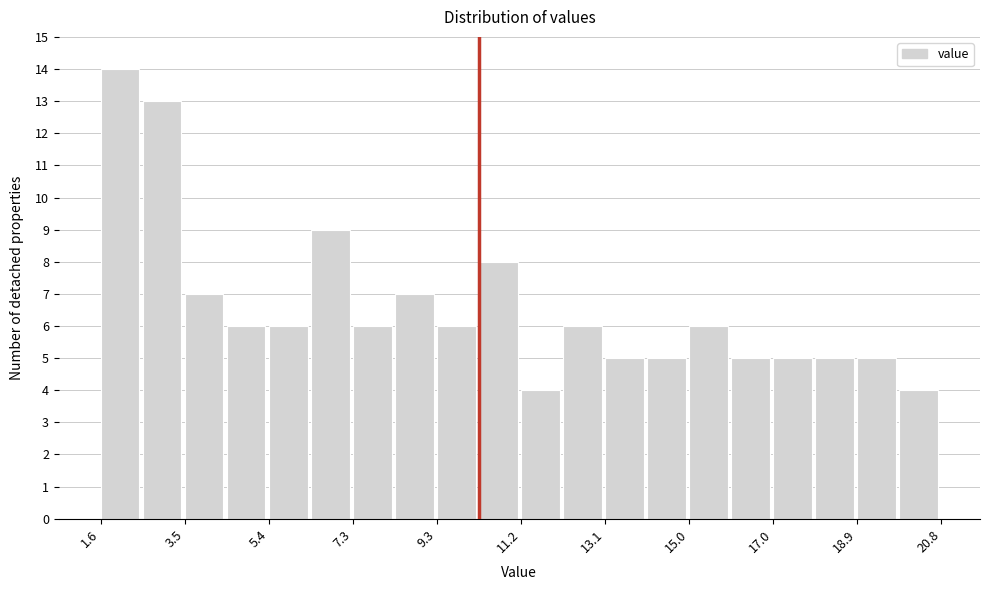

Reading left to right, list every bar in this chart as the range it spans on the x-axis followed by its height. Neither the bar edges nor the heights are printed on the chart, so give them approximately, as read against the axes.

1.6 to 2.6: 14
2.6 to 3.6: 13
3.6 to 4.4: 7
4.4 to 5.4: 6
5.4 to 6.4: 6
6.4 to 7.4: 9
7.4 to 8.4: 6
8.4 to 9.2: 7
9.2 to 10.2: 6
10.2 to 11.2: 8
11.2 to 12.2: 4
12.2 to 13.2: 6
13.2 to 14.0: 5
14.0 to 15.0: 5
15.0 to 16.0: 6
16.0 to 17.0: 5
17.0 to 18.0: 5
18.0 to 18.8: 5
18.8 to 19.8: 5
19.8 to 20.8: 4